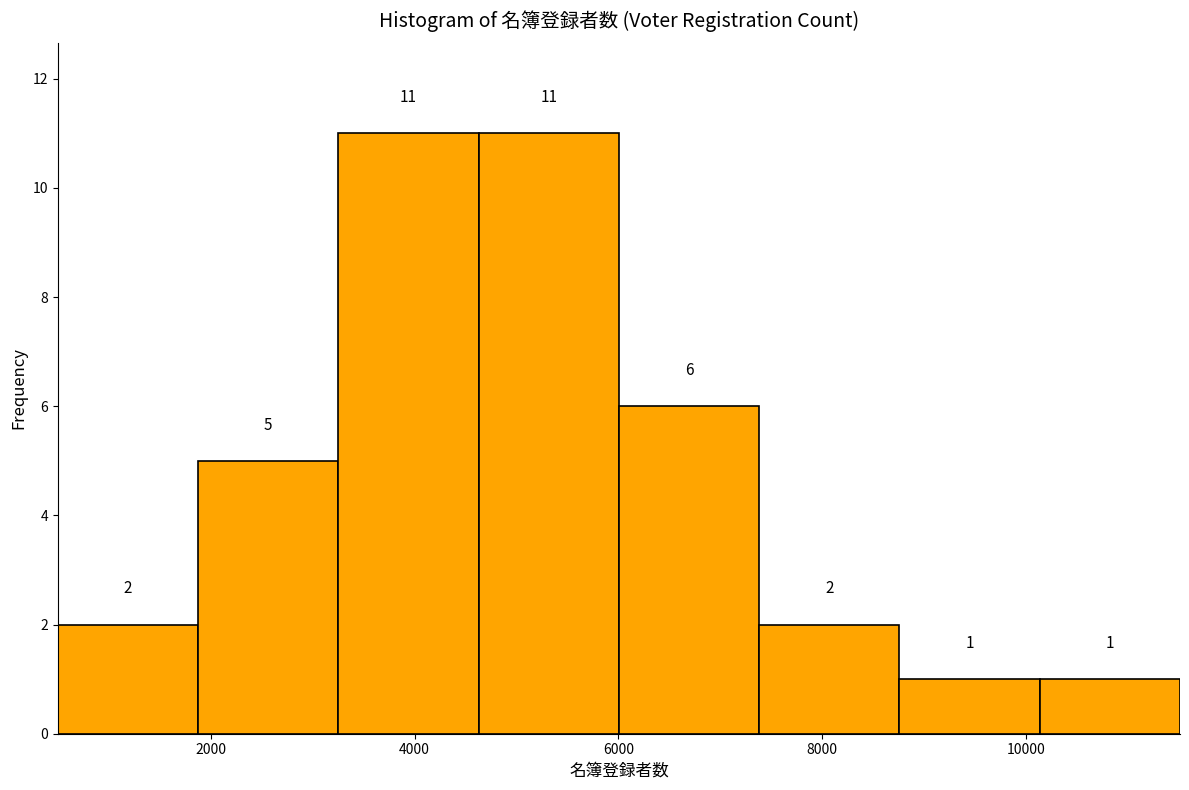

Reading left to right, list every bar in this chart as the range it spans on the x-axis followed by its height. The bar edges are not printed on the chart, so give them approximately, as read against the axis.

400 to 1800: 2
1800 to 3200: 5
3200 to 4600: 11
4600 to 6000: 11
6000 to 7400: 6
7400 to 8800: 2
8800 to 10200: 1
10200 to 11600: 1